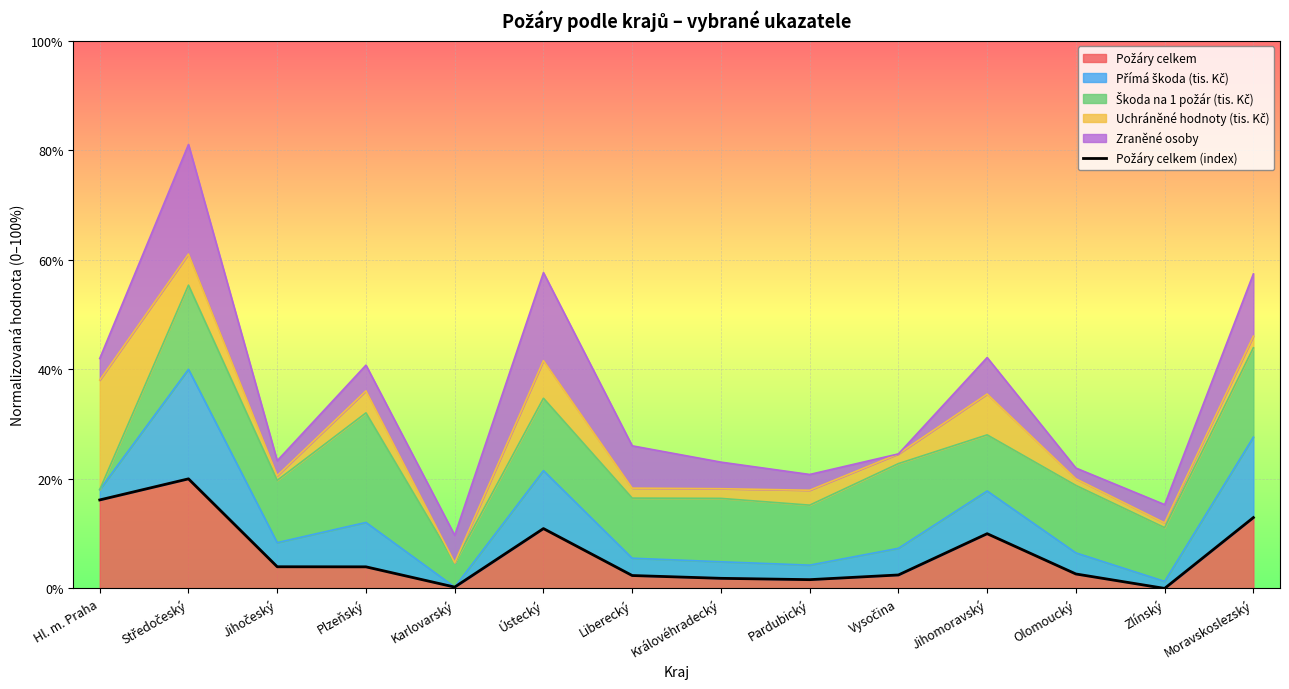

Is it true that the value at Ústecký is 0.1?

False